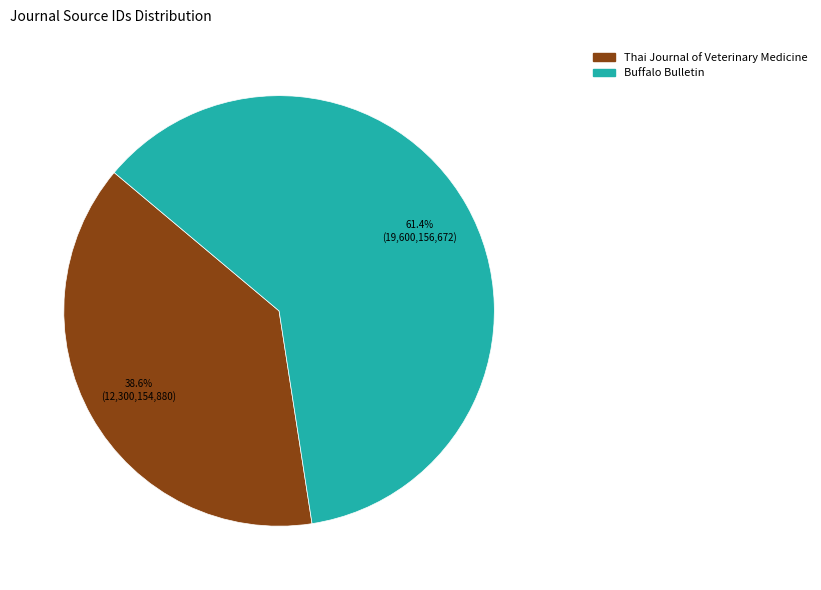

To the nearest percent, what percentage of the pie is Thai Journal of Veterinary Medicine?

39%